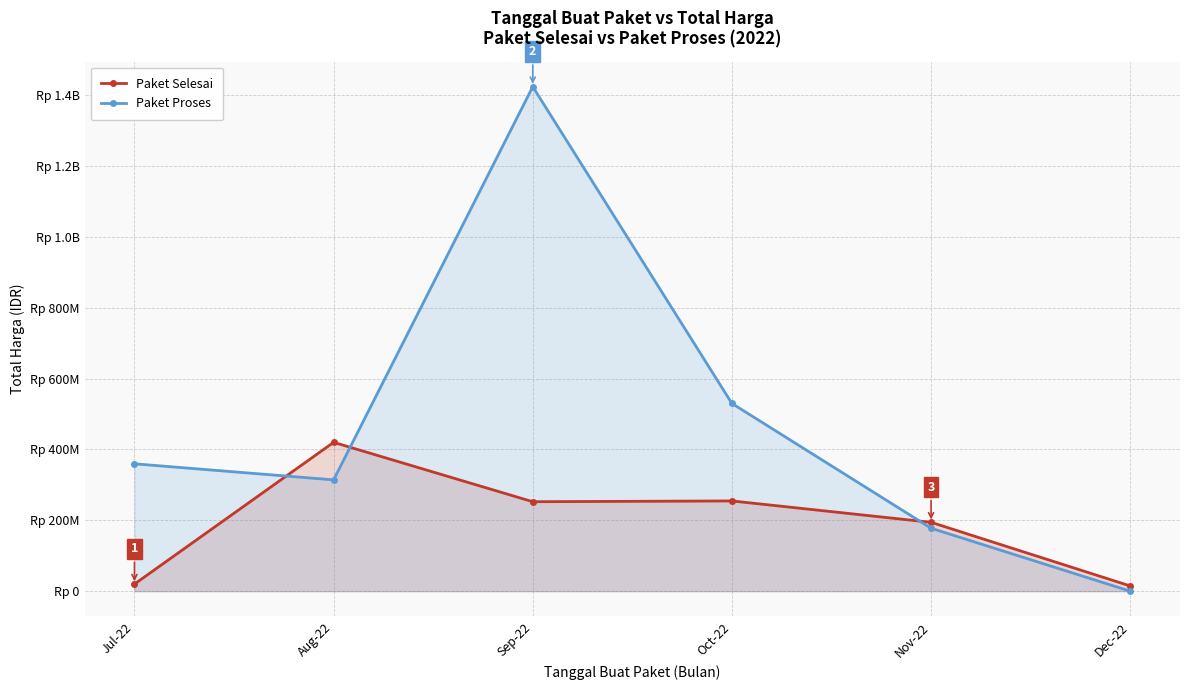

Reading left to right, transcribe all the data shown in this chart.

Paket Selesai: 19950000	420075000	252477000	254671000	194338000	14750000
Paket Proses: 359500000	314121780	1423882000	529850000	177655250	0